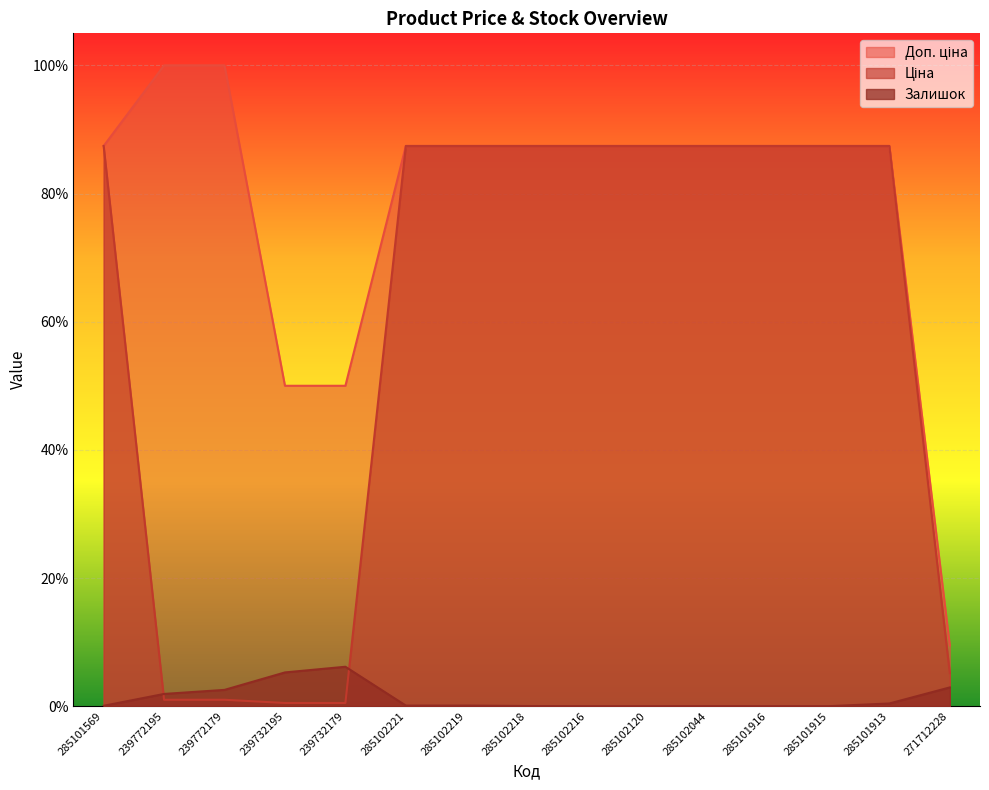

What is the value of the Ціна point at the 9th from the left?

0.9